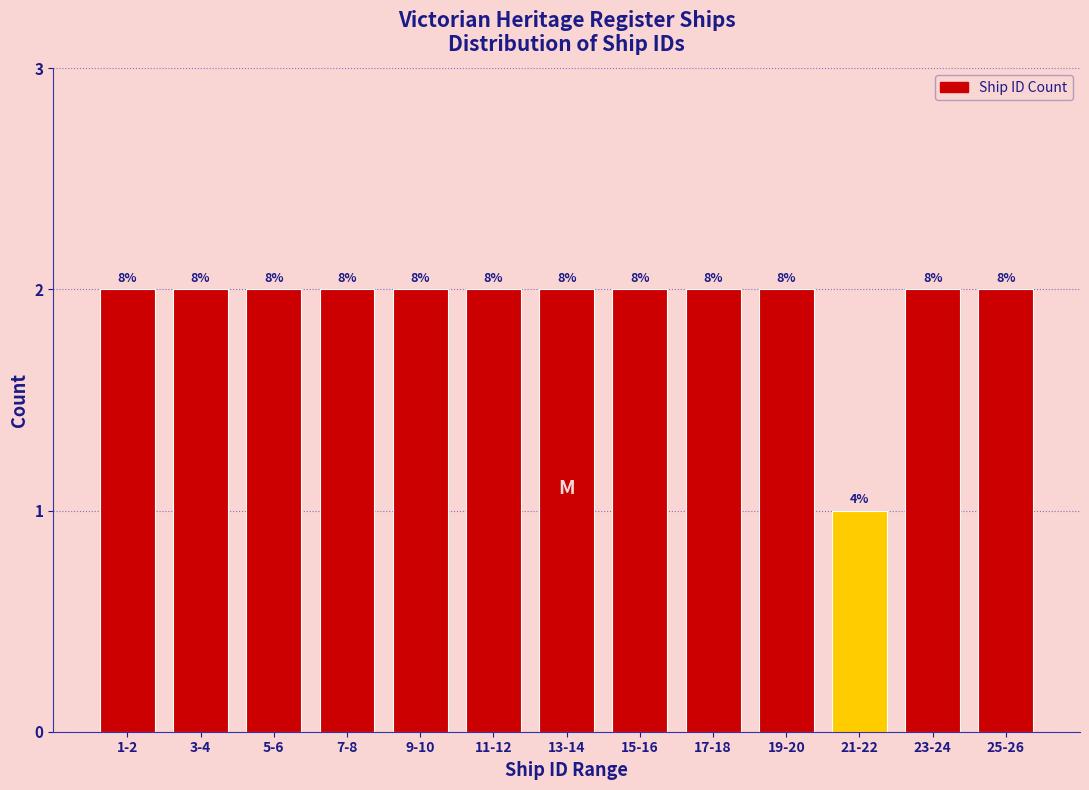

How many bars are there in total?

13